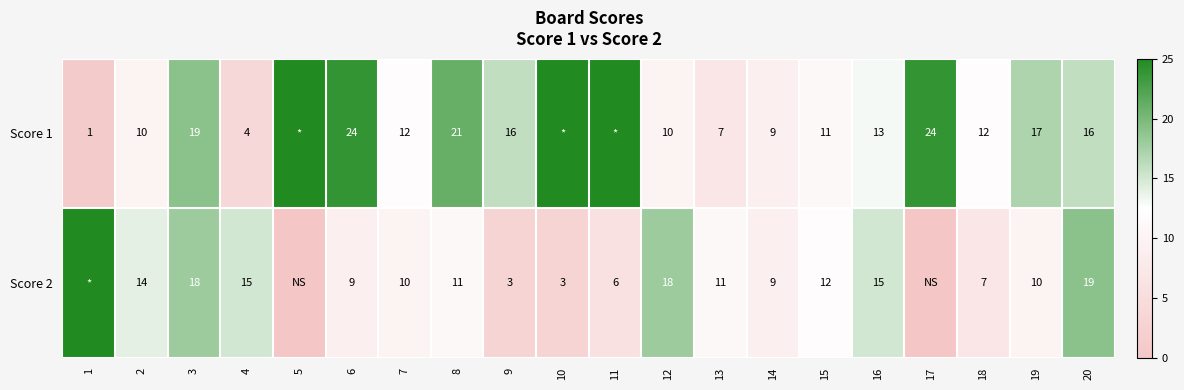

What is the sum of the Score 2 values at 18 and 9?

10